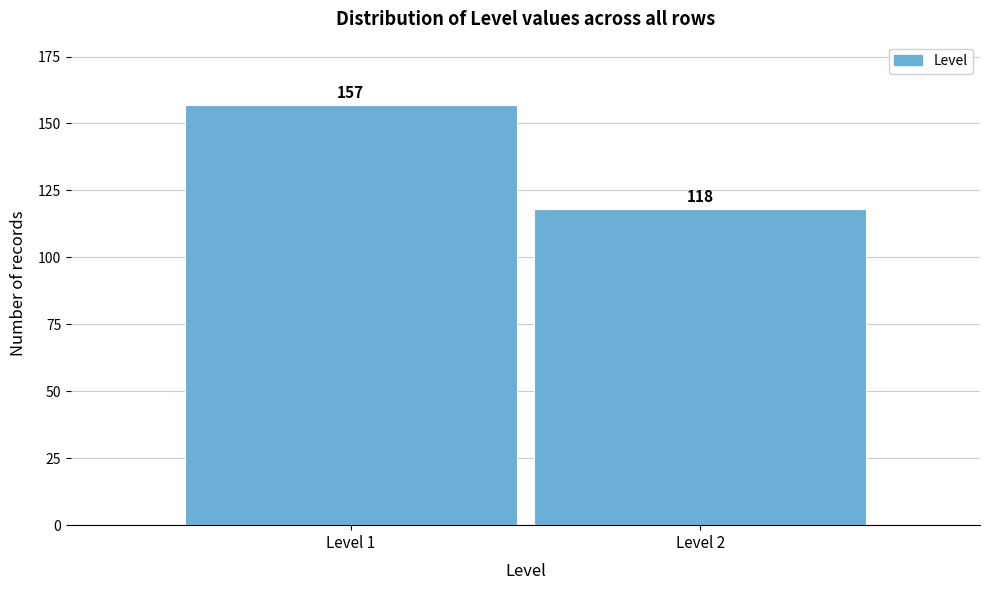

Reading right to left, what are all the values shown in this chart?

118	157